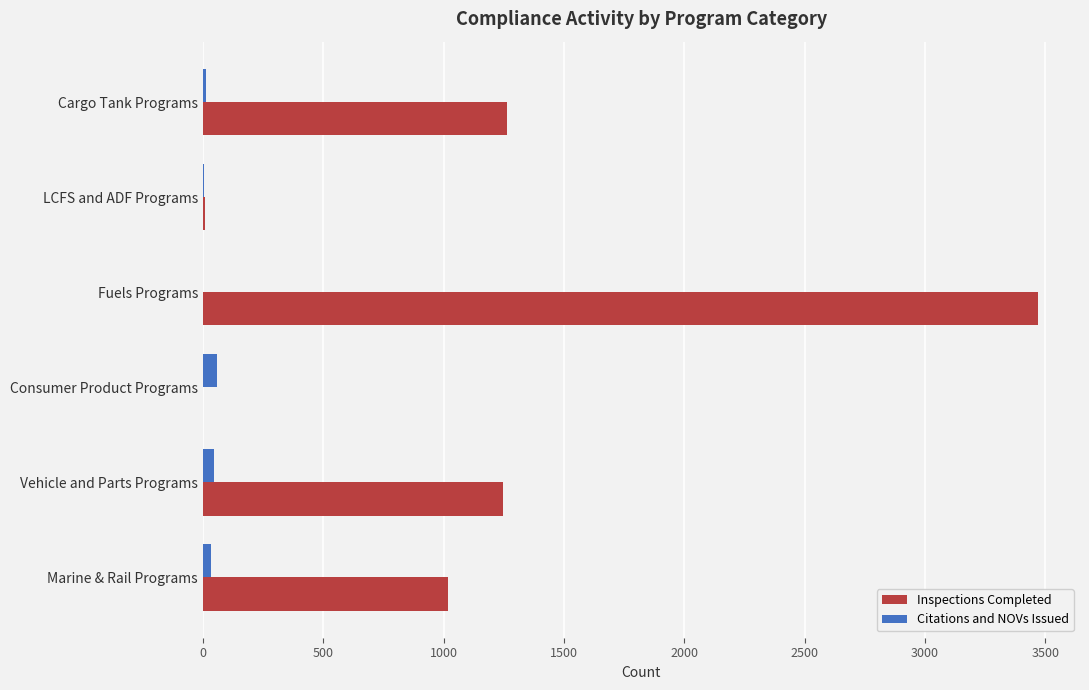

Which series has the largest total across all categories?

Inspections Completed